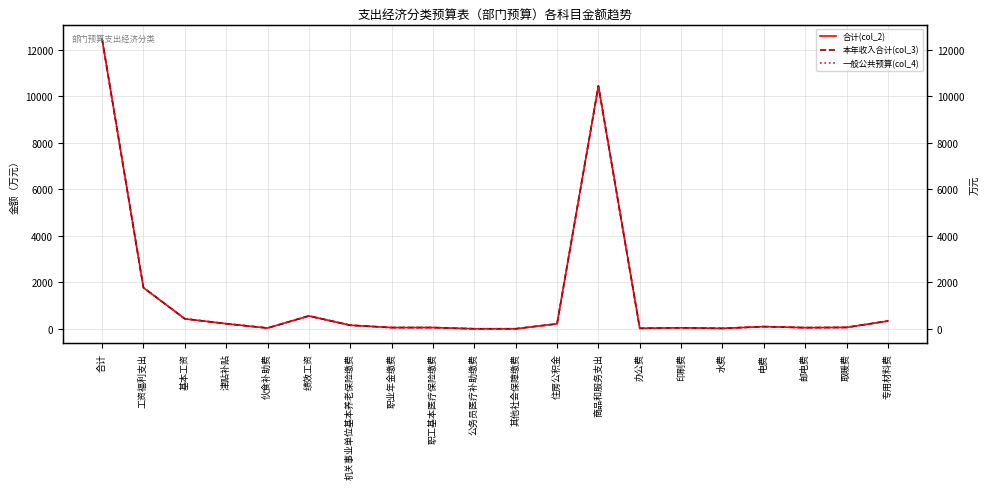

Is this an area chart (filled region under the line)?

No